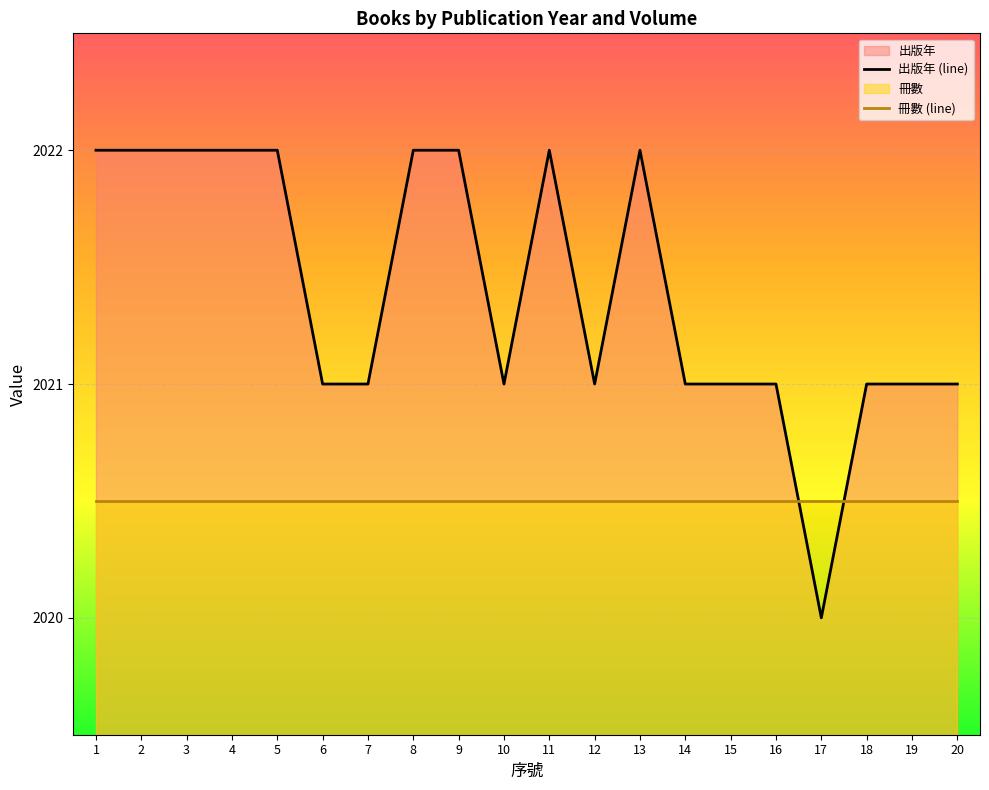

What is the ratio of the value at 3 to the value at 7?

1.0